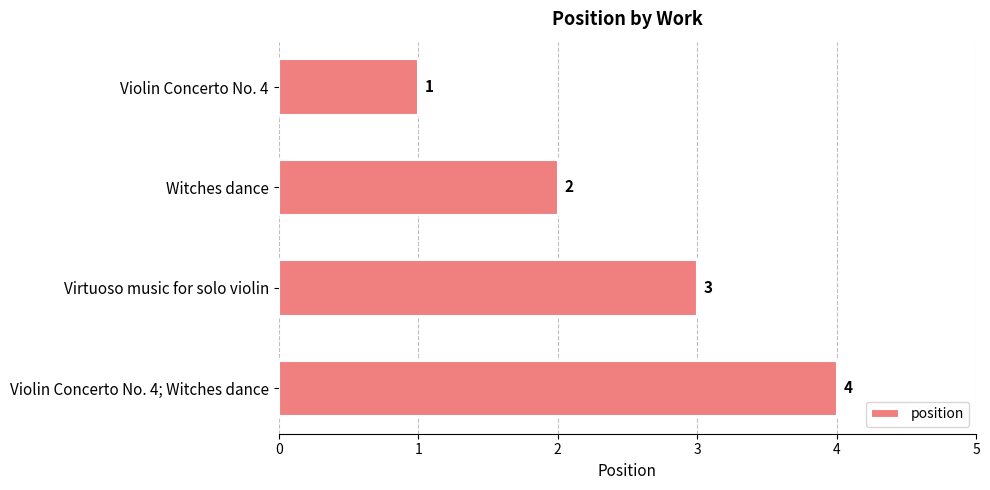

The chart shows a value of 2 at Virtuoso music for solo violin. True or false?

False